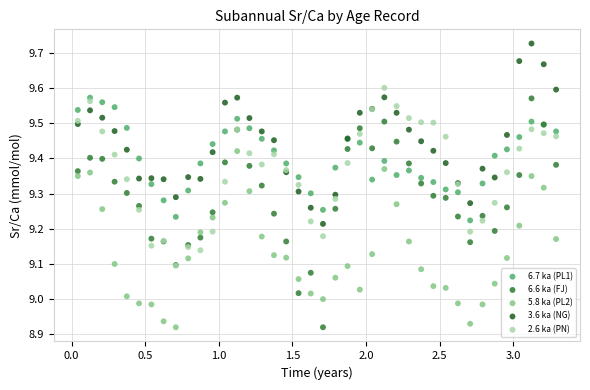

What are all the series names shown in the legend?

6.7 ka (PL1), 6.6 ka (FJ), 5.8 ka (PL2), 3.6 ka (NG), 2.6 ka (PN)